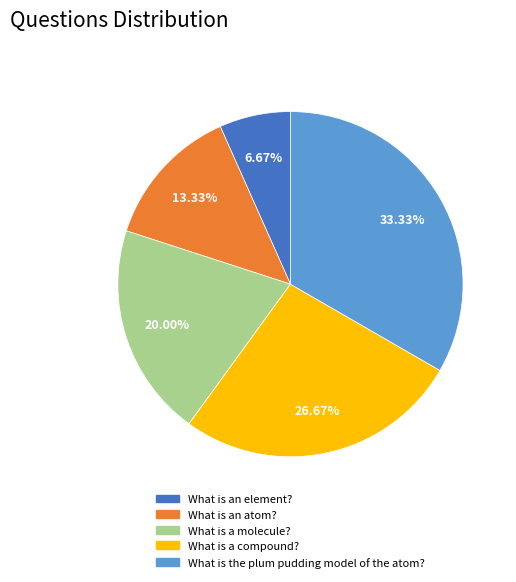

To the nearest percent, what is the difference between the What is the plum pudding model of the atom? and What is a molecule? slice percentages?

13%